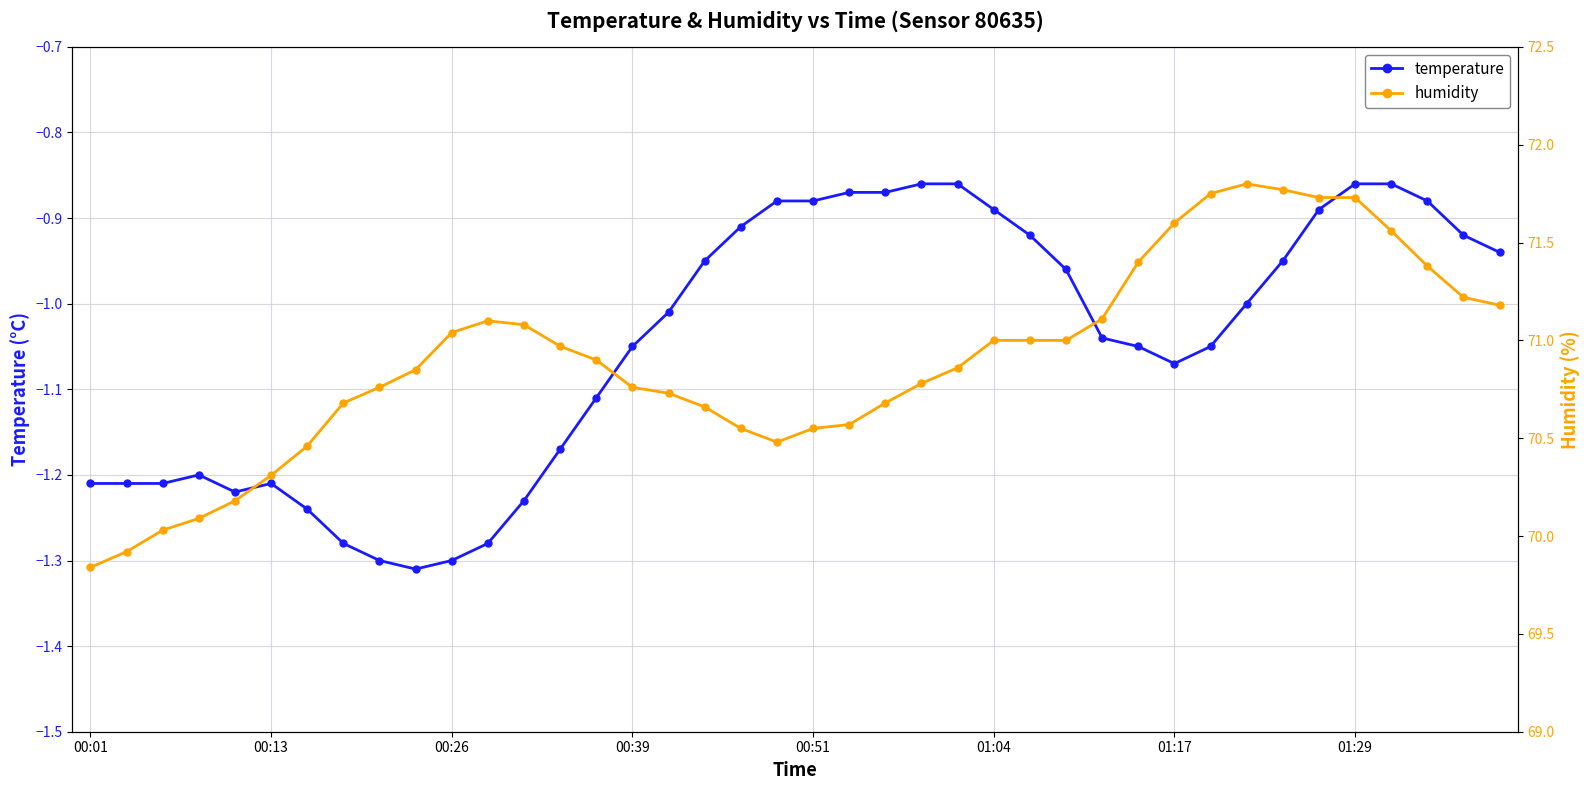

List the series in order of their peak value, lowest first.

temperature, humidity